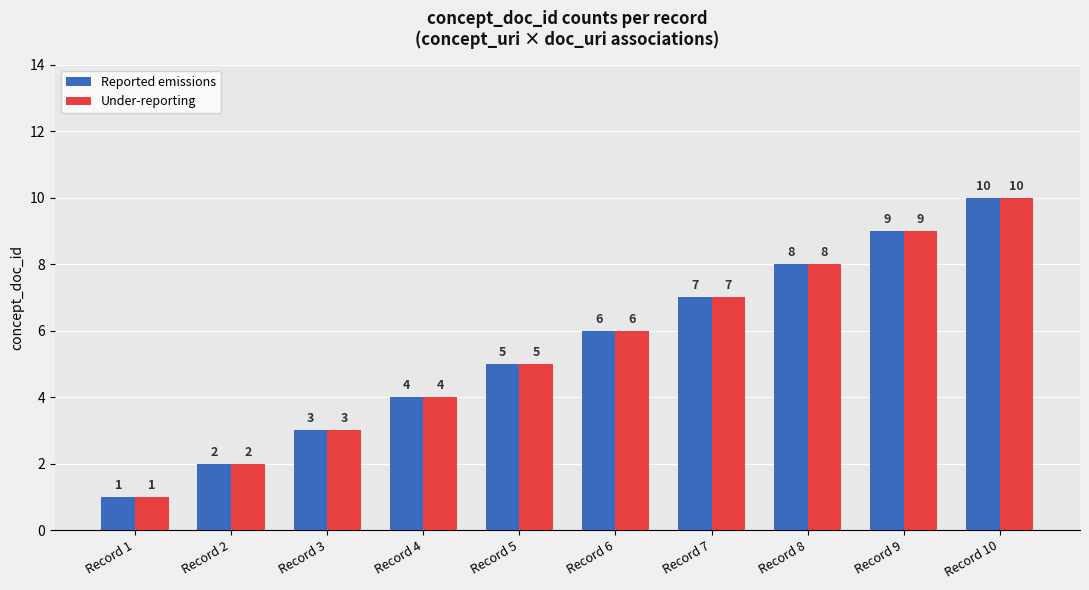

True or false: Reported emissions has a value of 3 at Record 3.

True